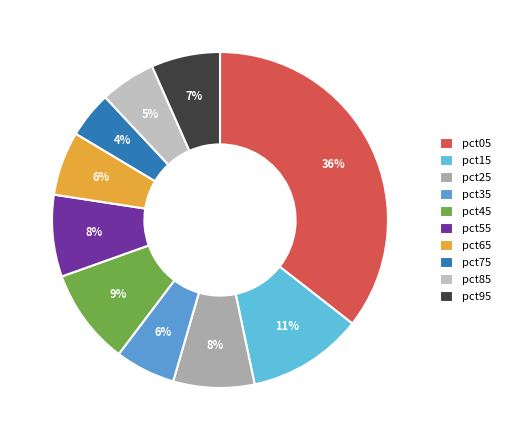

Does any single category account for the majority?

No